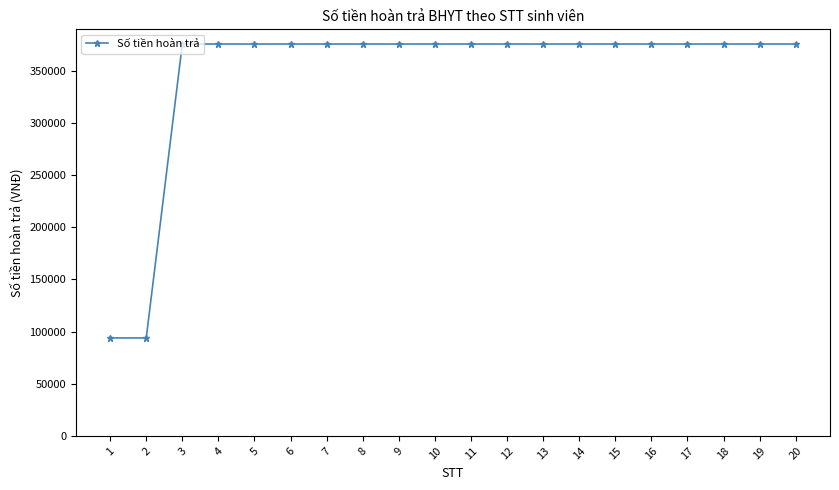

Between 16 and 2, which is larger?

16